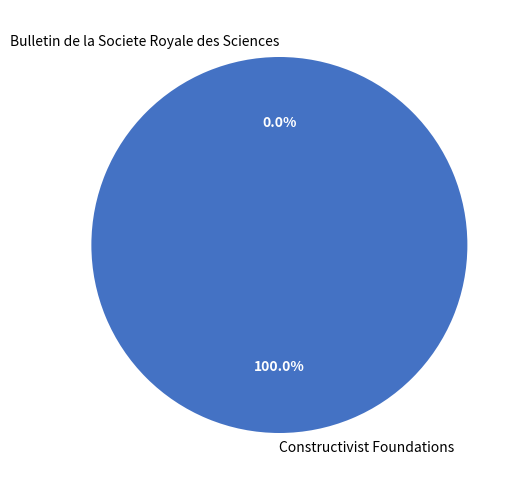

Is there any slice that represents more than half of the pie?

Yes